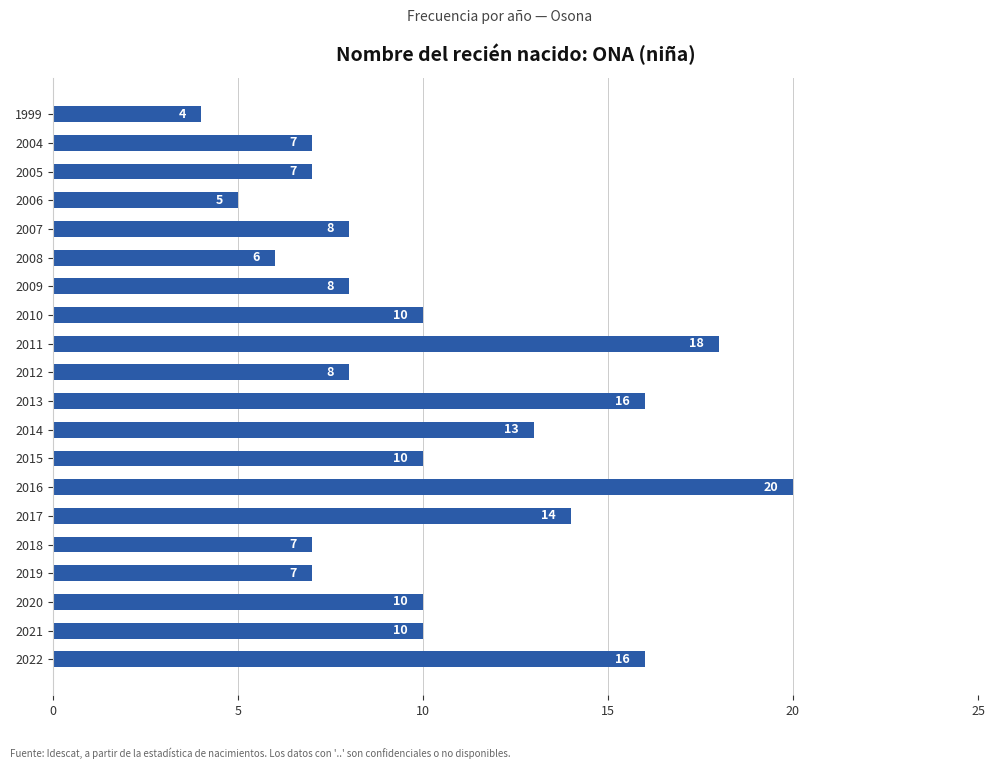

Reading bottom to top, transcribe all the data shown in this chart.

2022=16	2021=10	2020=10	2019=7	2018=7	2017=14	2016=20	2015=10	2014=13	2013=16	2012=8	2011=18	2010=10	2009=8	2008=6	2007=8	2006=5	2005=7	2004=7	1999=4